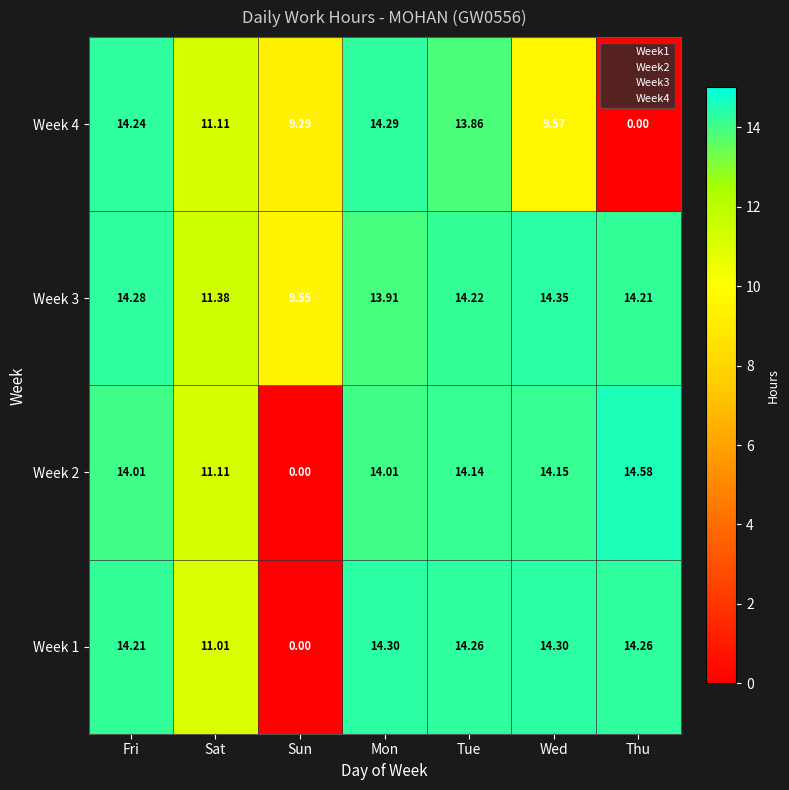

Which category has the highest value in the Week 3 series?

Wed